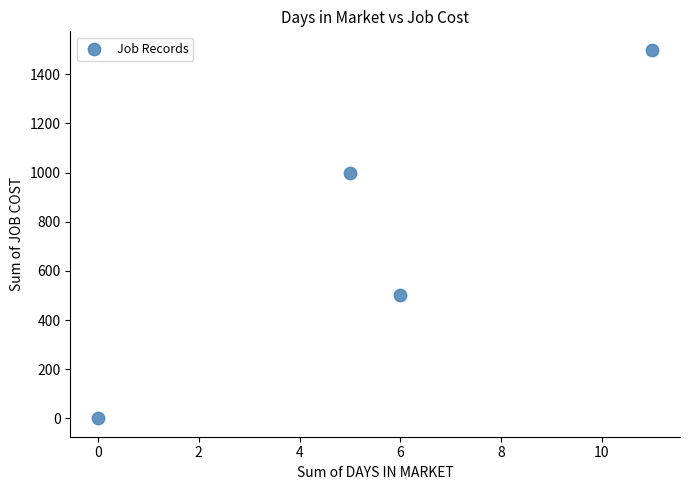

What is the range of X values (max minus min)?

11